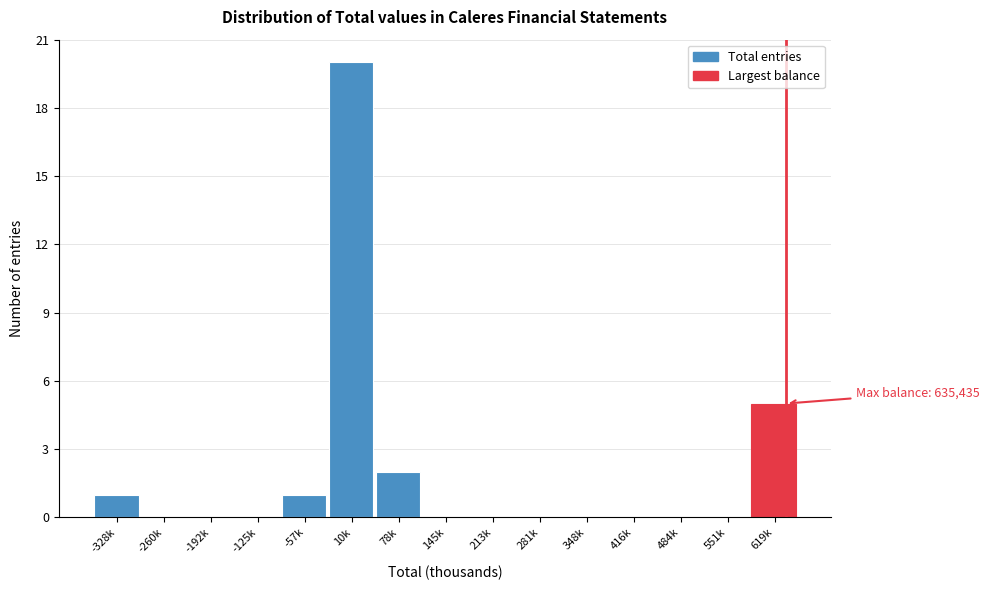

Reading left to right, what are all the values shown in this chart?

-328k=1	-260k=0	-192k=0	-125k=0	-57k=1	10k=20	78k=2	145k=0	213k=0	281k=0	348k=0	416k=0	484k=0	551k=0	619k=5